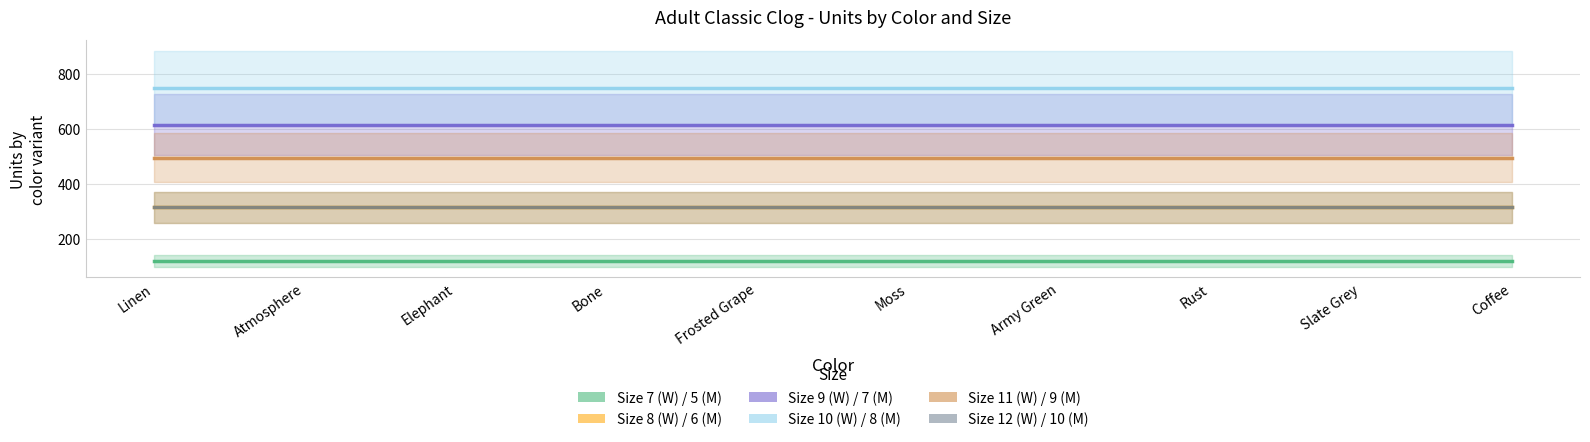

The value of Size 10 (W) / 8 (M) at Coffee is 377. True or false?

False